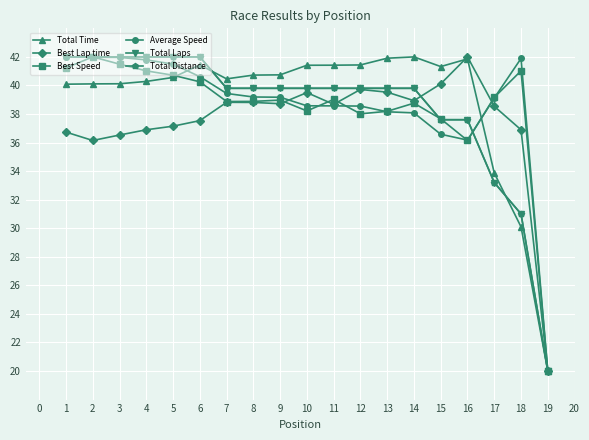

Does the chart have visible grid lines?

Yes